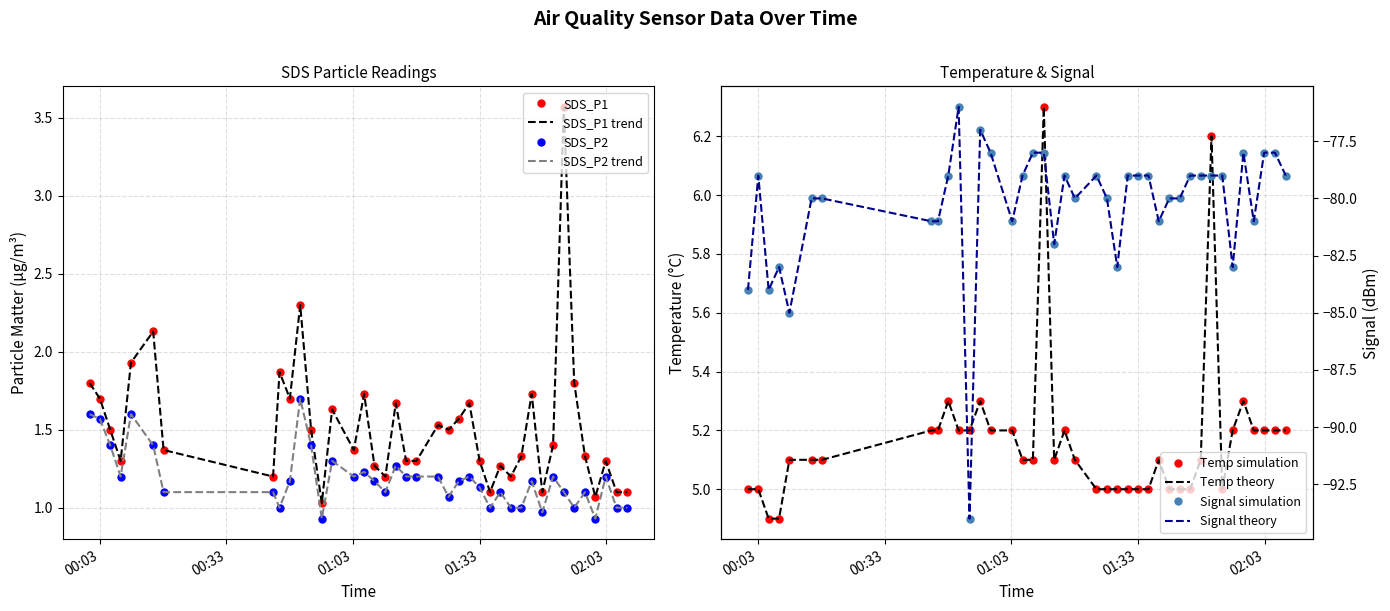

Rank the series by their maximum value, from lowest to highest.

Signal, SDS_P2, SDS_P1, Temp